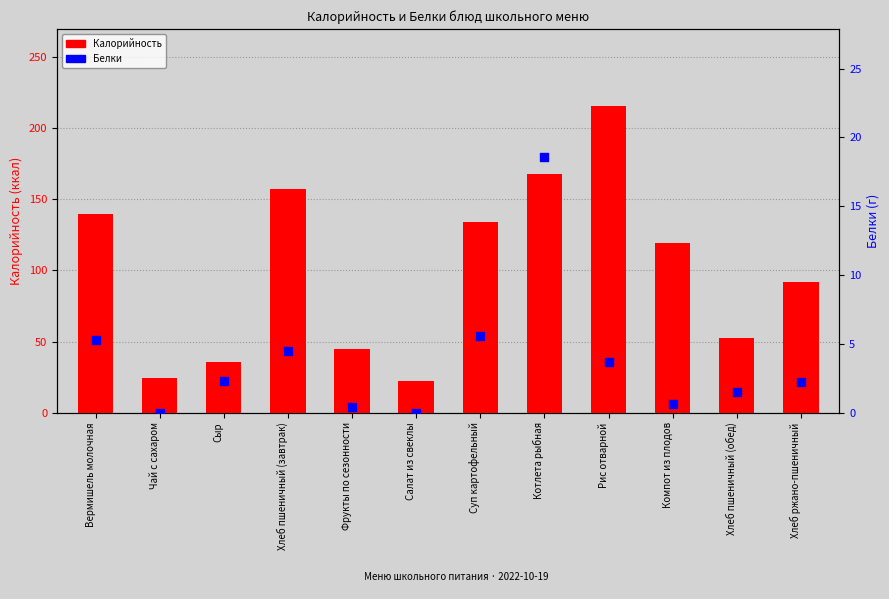

Which series reaches the minimum Y coordinate?

Белки